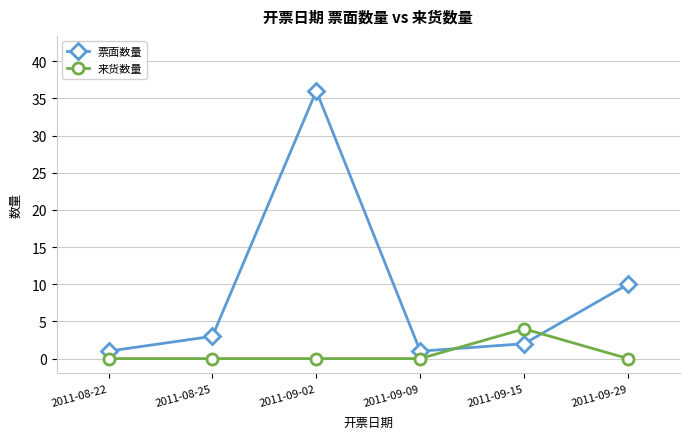

Reading left to right, extract all data points from this chart.

票面数量: 2011-08-22=1	2011-08-25=3	2011-09-02=36	2011-09-09=1	2011-09-15=2	2011-09-29=10
来货数量: 2011-08-22=0	2011-08-25=0	2011-09-02=0	2011-09-09=0	2011-09-15=4	2011-09-29=0